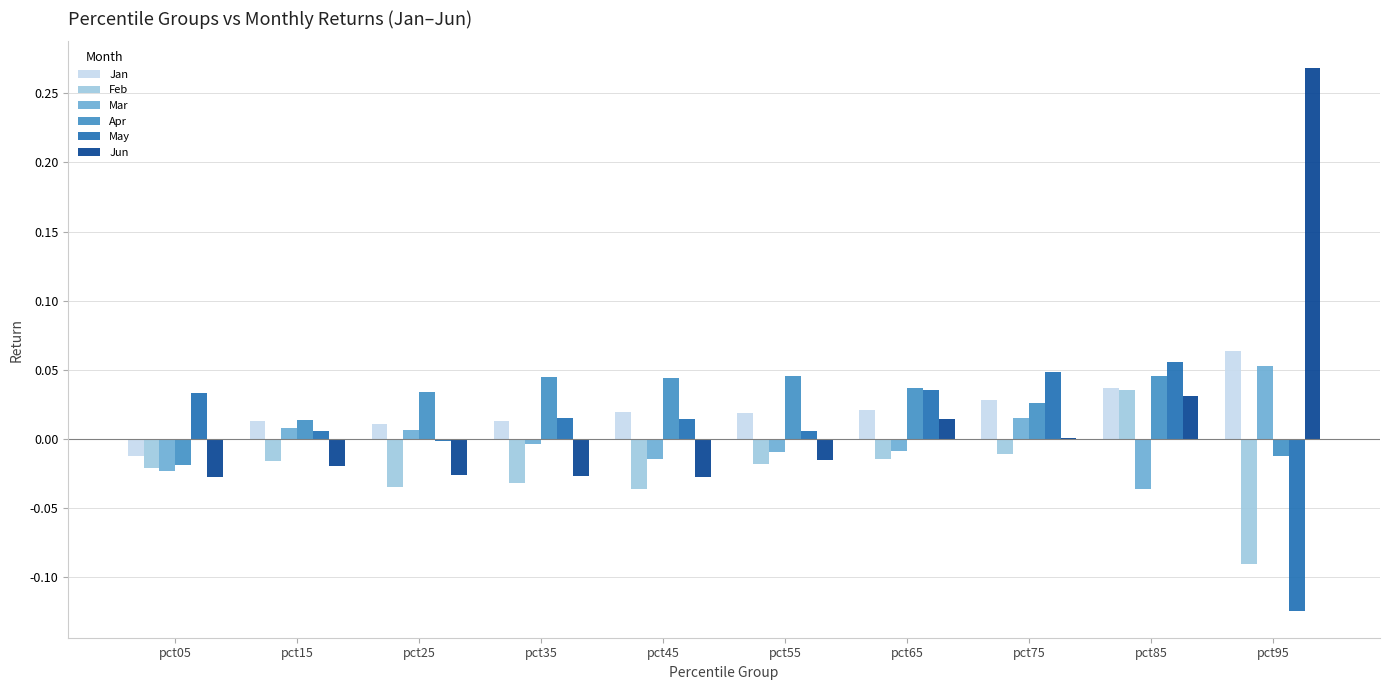

The value of Apr at pct65 is 0.1. True or false?

False